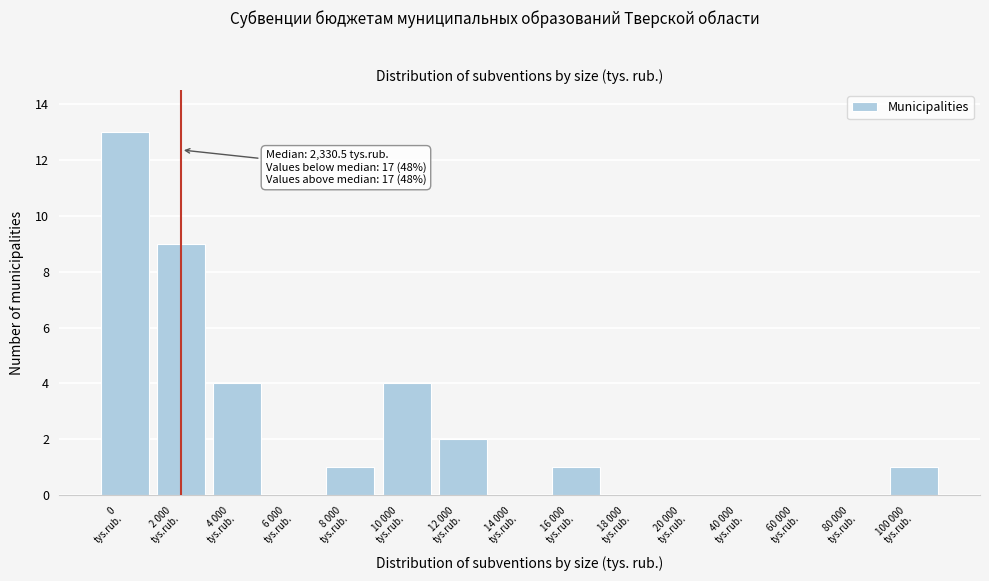

What is the sum of all values?

35